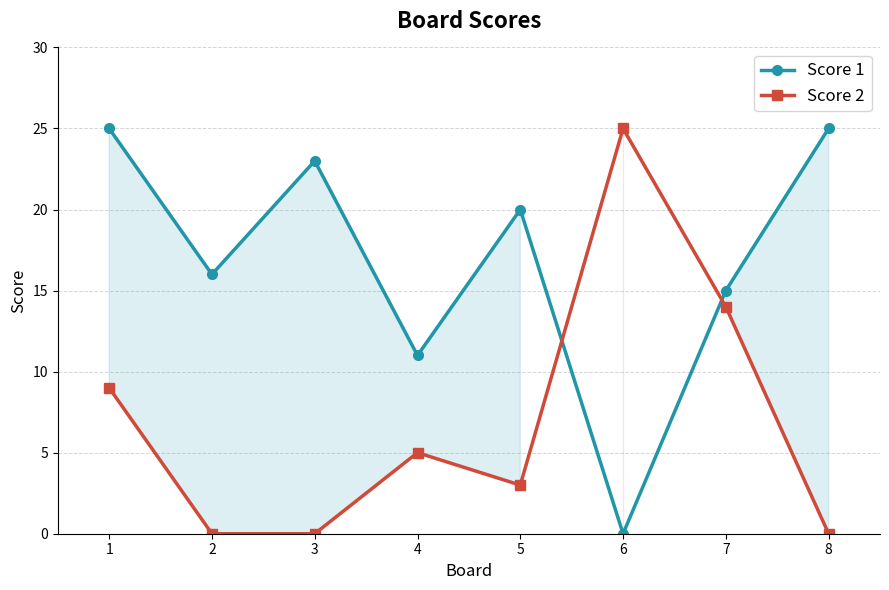

At which category does Score 2 reach its first local peak?

4